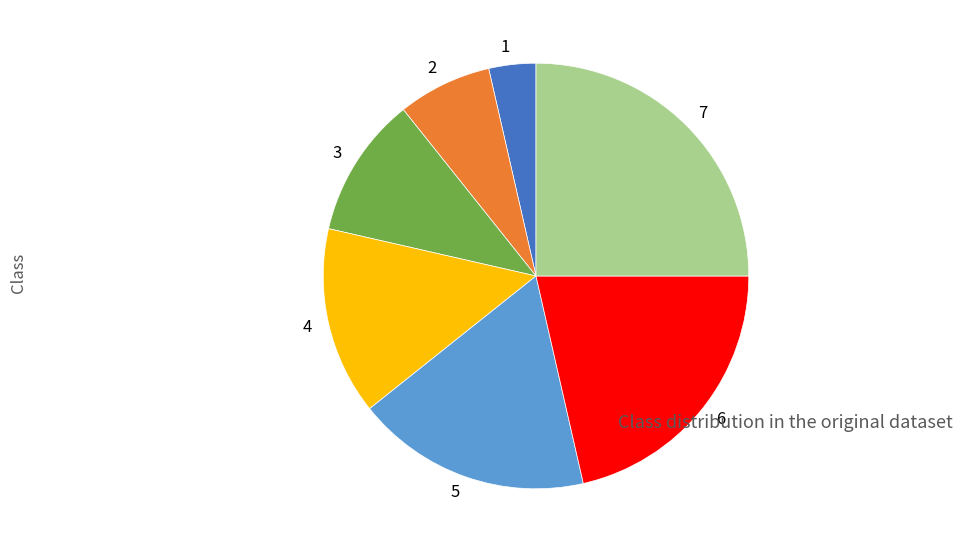

Is there any slice that represents more than half of the pie?

No